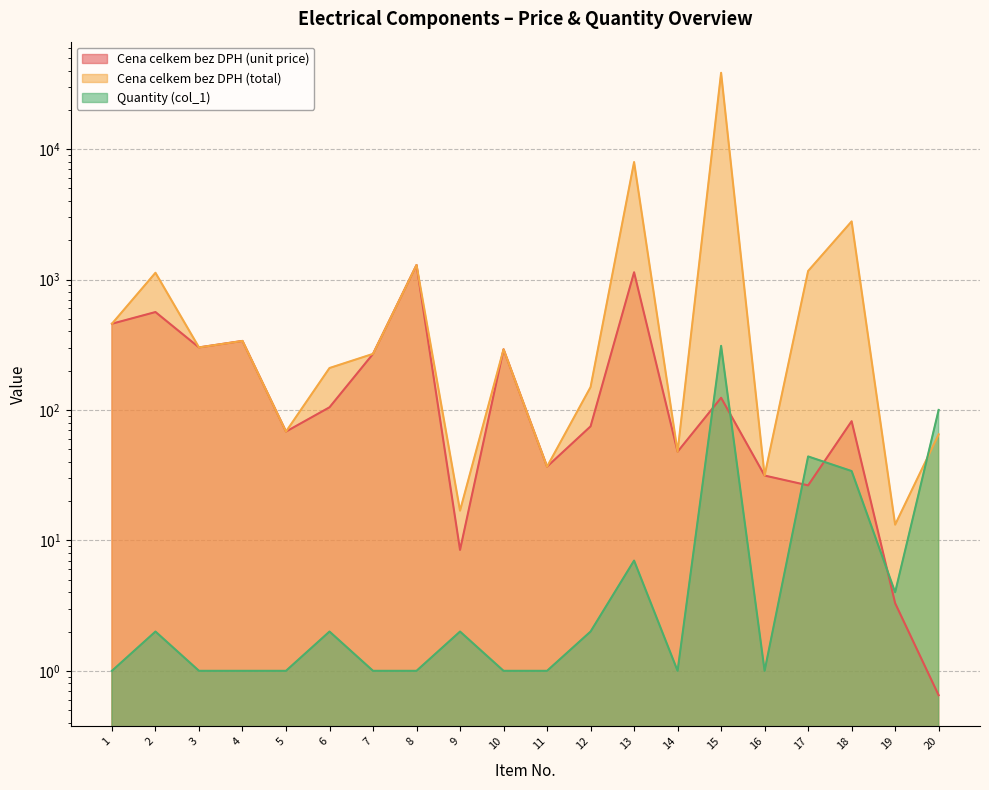

How many interior local valleys does the Cena celkem bez DPH (unit price) series have?

6